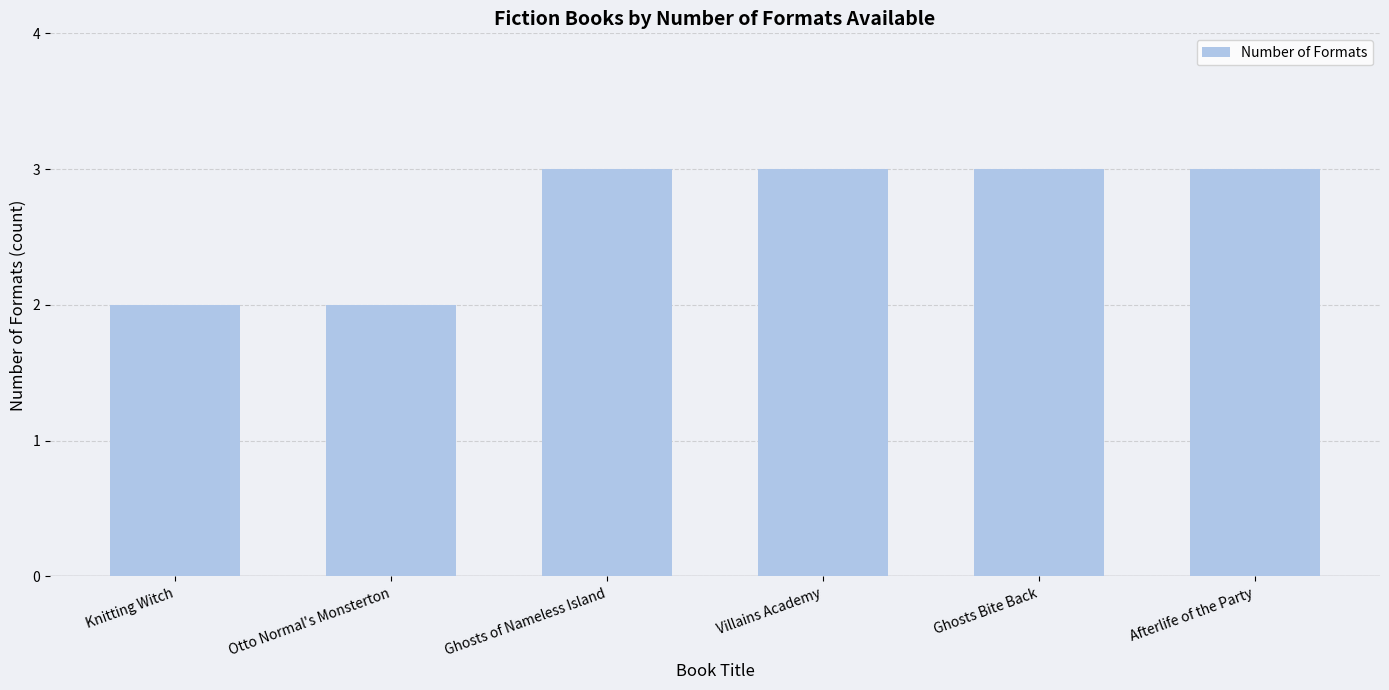

What is the sum of all values?

16